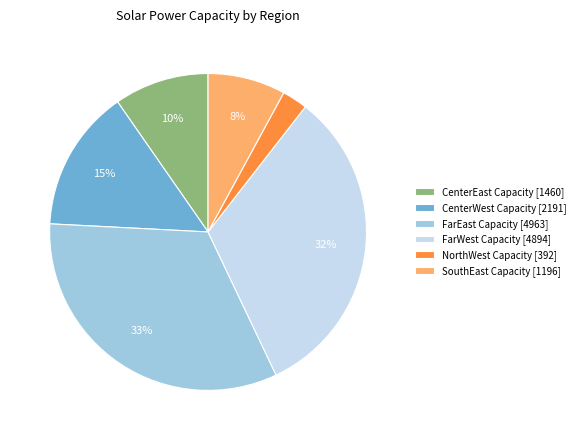

Do CenterEast Capacity [1460] and FarWest Capacity [4894] together represent more than half of the pie?

No